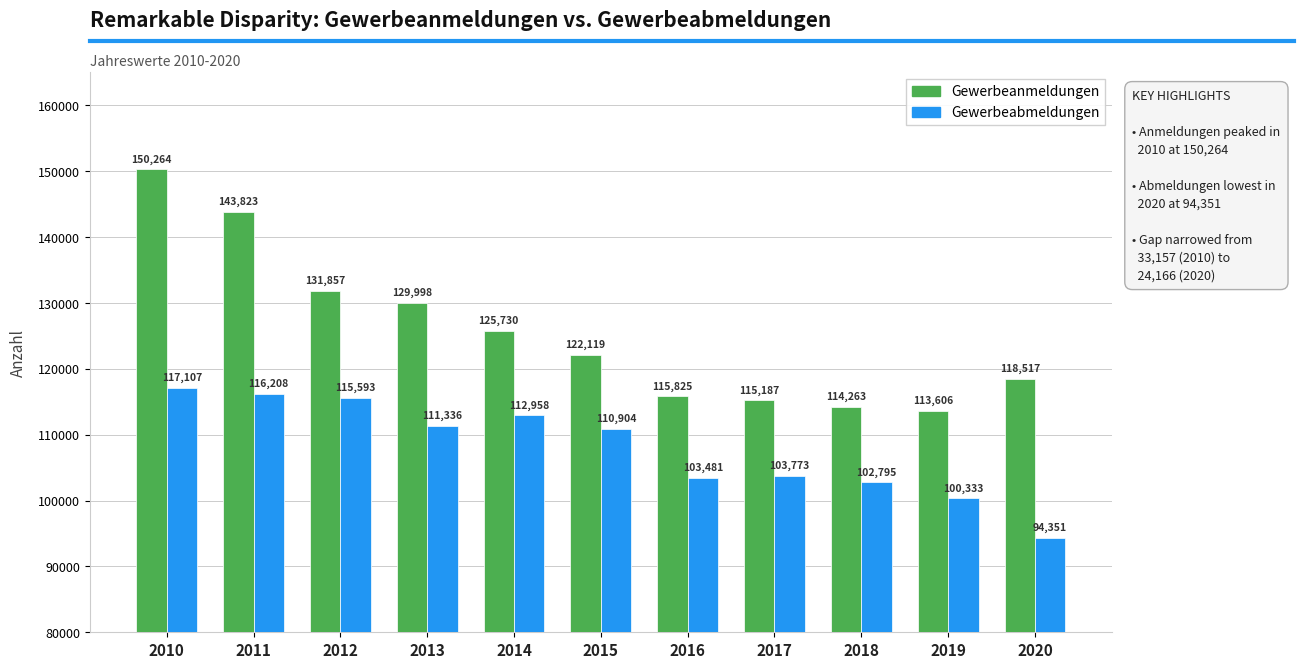

Reading left to right, what are all the values shown in this chart?

Gewerbeanmeldungen: 150264	143823	131857	129998	125730	122119	115825	115187	114263	113606	118517
Gewerbeabmeldungen: 117107	116208	115593	111336	112958	110904	103481	103773	102795	100333	94351